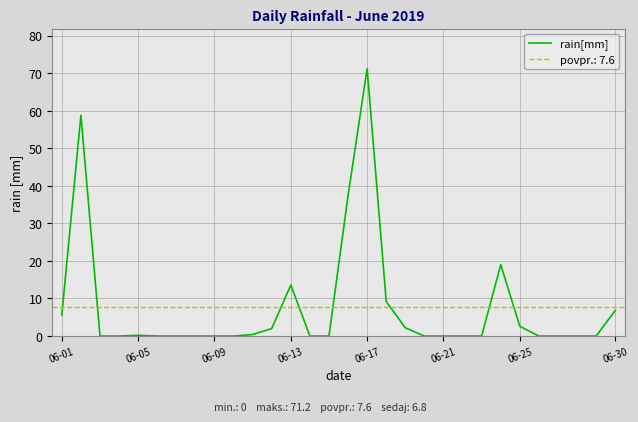

The value of rain[mm] at 06-13 is 22.1. True or false?

False